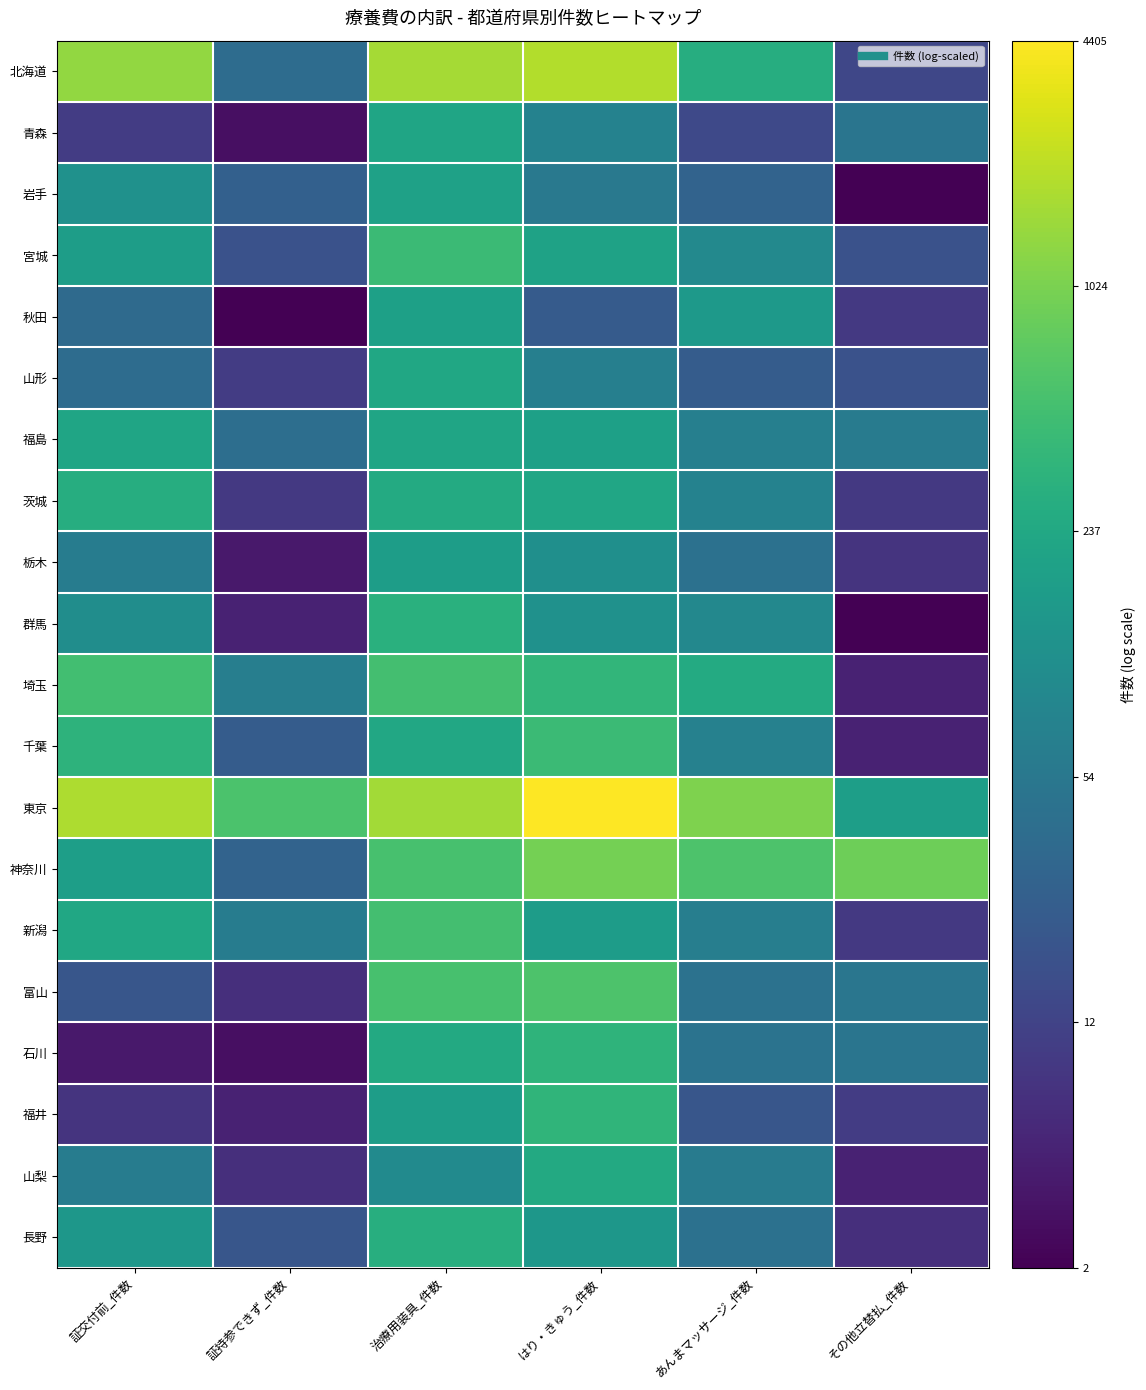

Reading right to left, transcribe all the data shown in this chart.

北海道: その他立替払_件数=2.6	あんまマッサージ_件数=5.7	はり・きゅう_件数=7.6	治療用装具_件数=7.4	証持参できず_件数=3.7	証交付前_件数=7.2
青森: その他立替払_件数=3.9	あんまマッサージ_件数=2.7	はり・きゅう_件数=4.3	治療用装具_件数=5.4	証持参できず_件数=1.4	証交付前_件数=2.4
岩手: その他立替払_件数=1.1	あんまマッサージ_件数=3.4	はり・きゅう_件数=4.0	治療用装具_件数=5.3	証持参できず_件数=3.3	証交付前_件数=4.8
宮城: その他立替払_件数=2.9	あんまマッサージ_件数=4.5	はり・きゅう_件数=5.3	治療用装具_件数=6.1	証持参できず_件数=2.9	証交付前_件数=5.2
秋田: その他立替払_件数=2.3	あんまマッサージ_件数=5.0	はり・きゅう_件数=3.2	治療用装具_件数=5.2	証持参できず_件数=1.1	証交付前_件数=3.6
山形: その他立替払_件数=2.9	あんまマッサージ_件数=3.2	はり・きゅう_件数=4.2	治療用装具_件数=5.5	証持参できず_件数=2.4	証交付前_件数=3.7
福島: その他立替払_件数=4.1	あんまマッサージ_件数=4.2	はり・きゅう_件数=5.2	治療用装具_件数=5.4	証持参できず_件数=3.7	証交付前_件数=5.4
茨城: その他立替払_件数=2.3	あんまマッサージ_件数=4.3	はり・きゅう_件数=5.4	治療用装具_件数=5.6	証持参できず_件数=2.3	証交付前_件数=5.6
栃木: その他立替払_件数=2.2	あんまマッサージ_件数=3.8	はり・きゅう_件数=4.7	治療用装具_件数=5.2	証持参できず_件数=1.6	証交付前_件数=4.2
群馬: その他立替払_件数=1.1	あんまマッサージ_件数=4.5	はり・きゅう_件数=4.8	治療用装具_件数=5.7	証持参できず_件数=1.8	証交付前_件数=4.7
埼玉: その他立替払_件数=1.8	あんまマッサージ_件数=5.5	はり・きゅう_件数=5.9	治療用装具_件数=6.2	証持参できず_件数=4.2	証交付前_件数=6.2
千葉: その他立替払_件数=1.8	あんまマッサージ_件数=4.3	はり・きゅう_件数=6.1	治療用装具_件数=5.5	証持参できず_件数=3.2	証交付前_件数=5.8
東京: その他立替払_件数=5.2	あんまマッサージ_件数=7.0	はり・きゅう_件数=8.4	治療用装具_件数=7.4	証持参できず_件数=6.3	証交付前_件数=7.5
神奈川: その他立替払_件数=6.8	あんまマッサージ_件数=6.4	はり・きゅう_件数=6.9	治療用装具_件数=6.3	証持参できず_件数=3.4	証交付前_件数=5.2
新潟: その他立替払_件数=2.3	あんまマッサージ_件数=4.2	はり・きゅう_件数=5.1	治療用装具_件数=6.2	証持参できず_件数=4.2	証交付前_件数=5.4
富山: その他立替払_件数=4.0	あんまマッサージ_件数=3.9	はり・きゅう_件数=6.4	治療用装具_件数=6.3	証持参できず_件数=2.1	証交付前_件数=3.0
石川: その他立替払_件数=3.9	あんまマッサージ_件数=3.9	はり・きゅう_件数=5.9	治療用装具_件数=5.5	証持参できず_件数=1.4	証交付前_件数=1.6
福井: その他立替払_件数=2.4	あんまマッサージ_件数=3.0	はり・きゅう_件数=5.9	治療用装具_件数=5.2	証持参できず_件数=1.8	証交付前_件数=2.2
山梨: その他立替払_件数=1.8	あんまマッサージ_件数=4.1	はり・きゅう_件数=5.5	治療用装具_件数=4.6	証持参できず_件数=2.1	証交付前_件数=4.2
長野: その他立替払_件数=2.1	あんまマッサージ_件数=3.8	はり・きゅう_件数=4.9	治療用装具_件数=5.7	証持参できず_件数=3.0	証交付前_件数=5.0